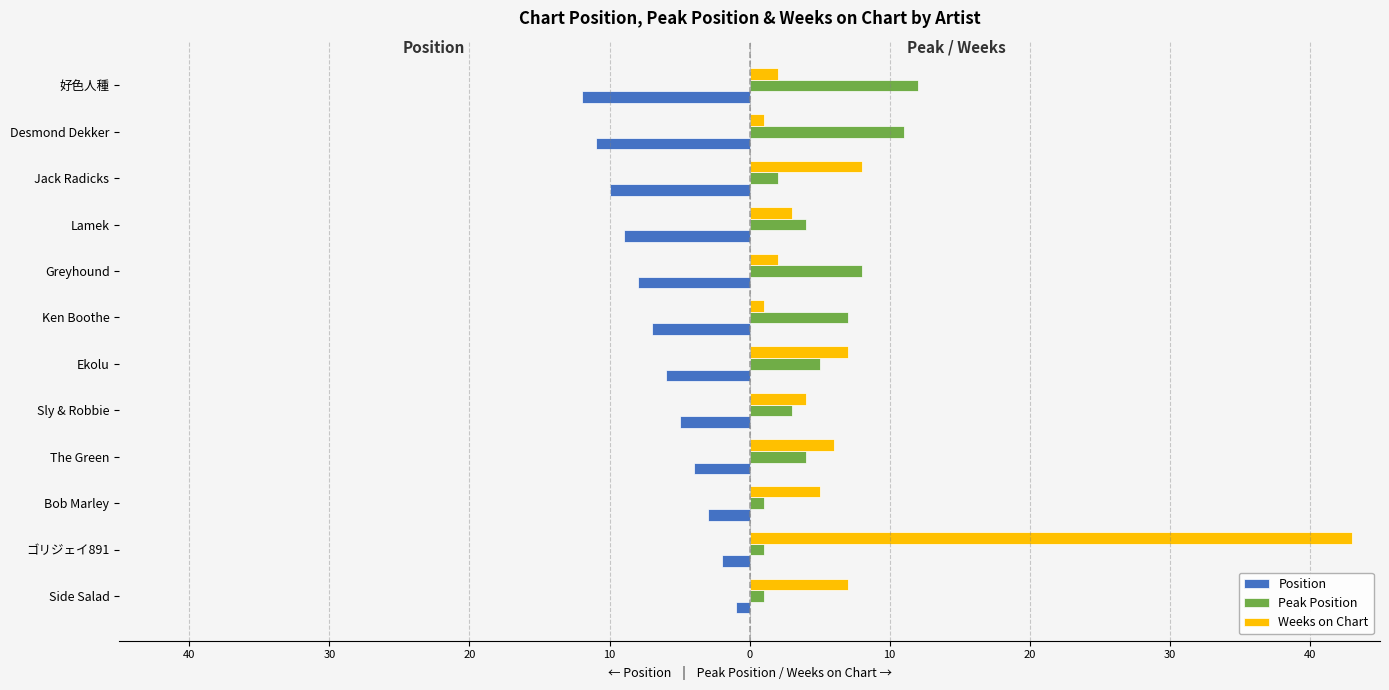

Reading left to right, extract all data points from this chart.

Position: -1	-2	-3	-4	-5	-6	-7	-8	-9	-10	-11	-12
Peak Position: 1	1	1	4	3	5	7	8	4	2	11	12
Weeks on Chart: 7	43	5	6	4	7	1	2	3	8	1	2